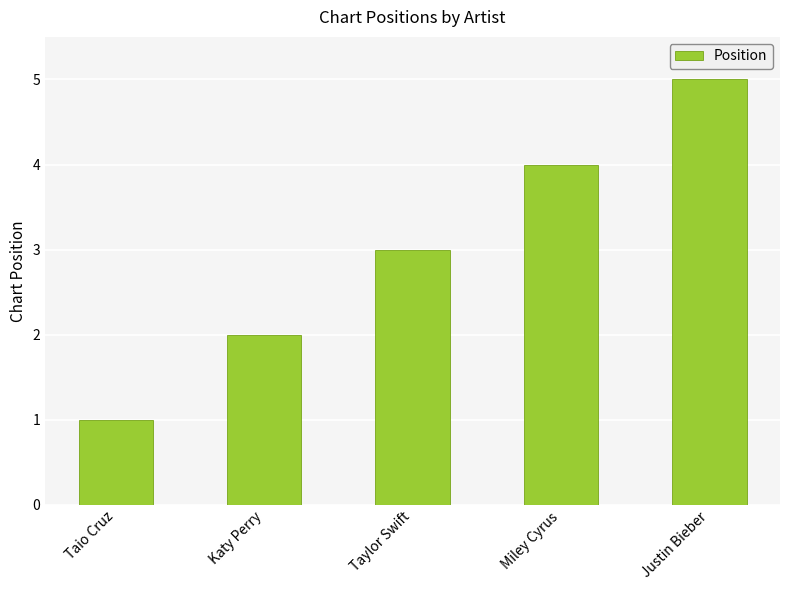

Reading right to left, list all the values displayed in this chart.

5	4	3	2	1